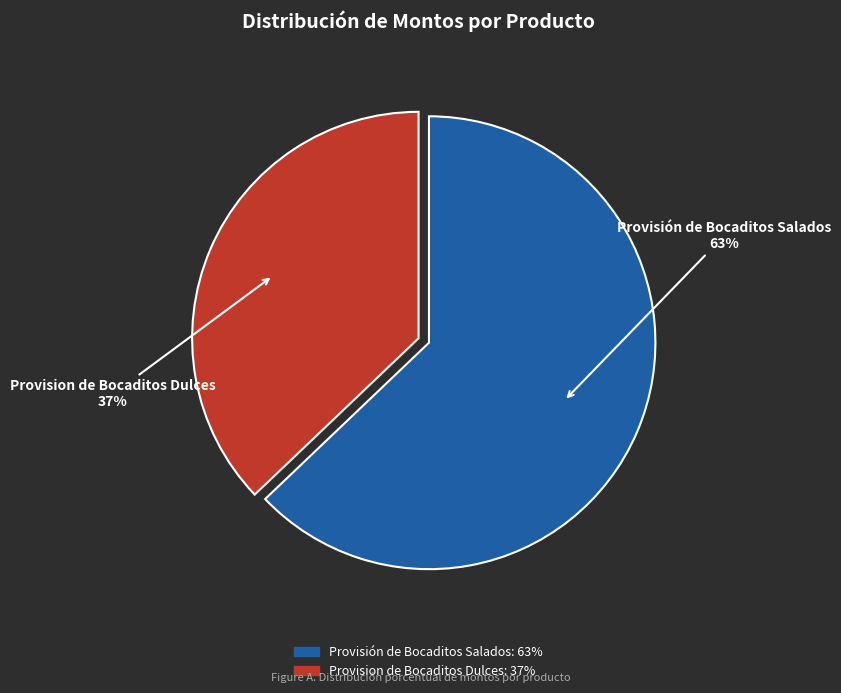

What percentage is the Provision de Bocaditos Dulces slice, to the nearest percent?

37%